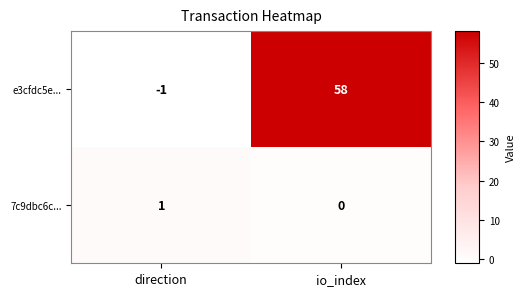

What is the difference between the e3cfdc5e... values at io_index and direction?

59